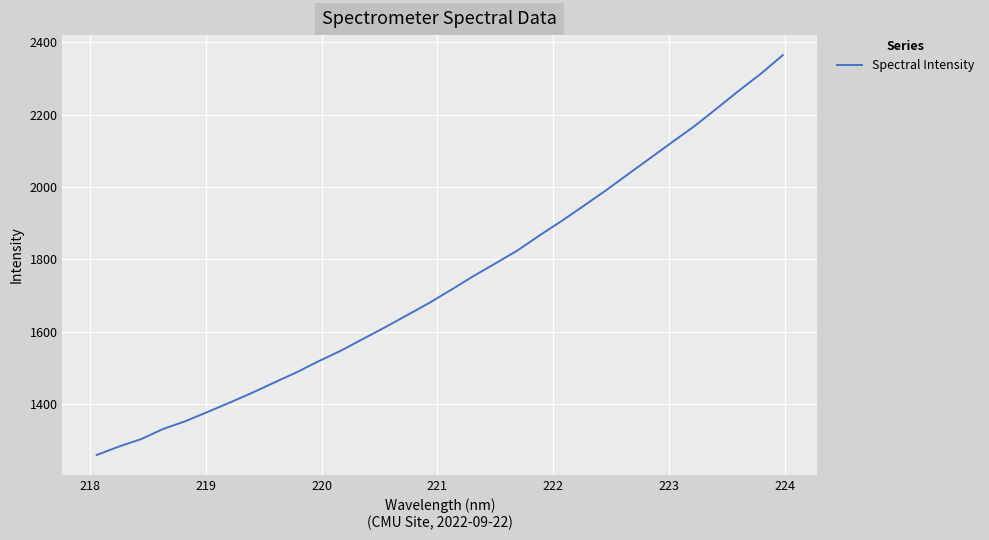

What is the difference between the maximum and minimum values?

1105.6